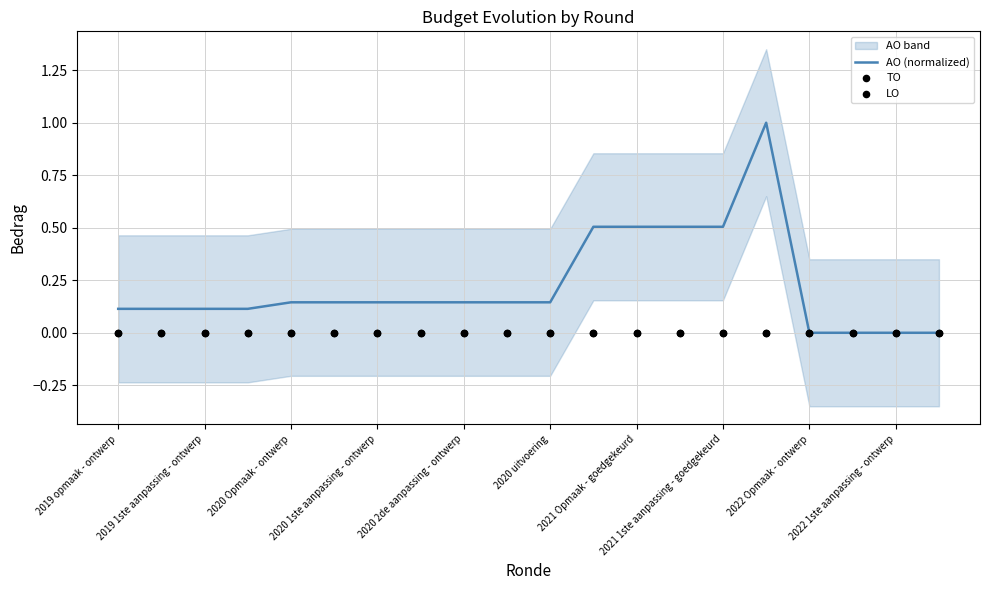

Which series has the largest total across all categories?

AO (normalized)